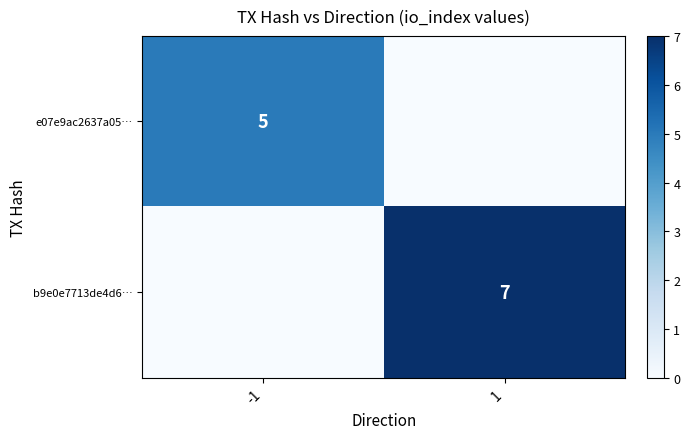

How many distinct data groups are displayed?

2